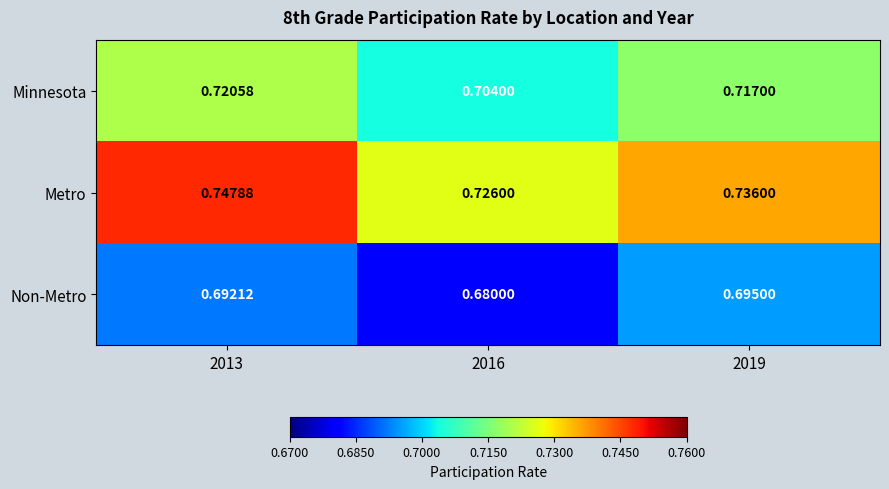

At how many categories does at least one series exceed 0?

3